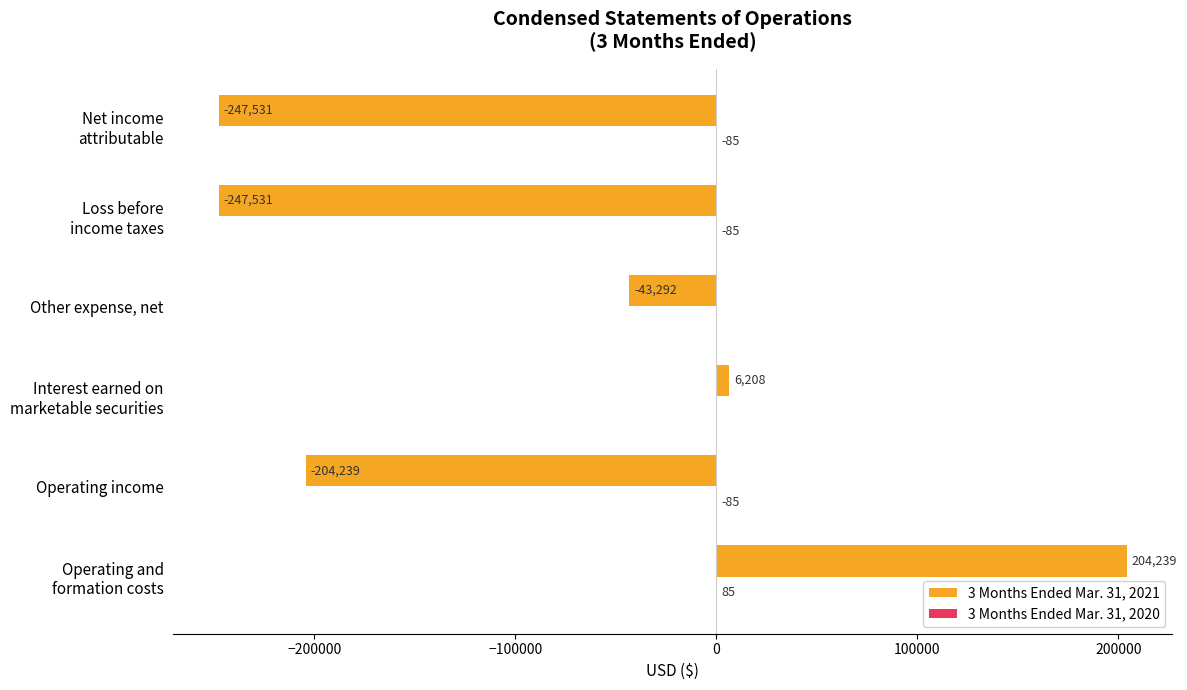

What is the sum of the 3 Months Ended Mar. 31, 2021 values at Other expense, net and Operating income?

-247531